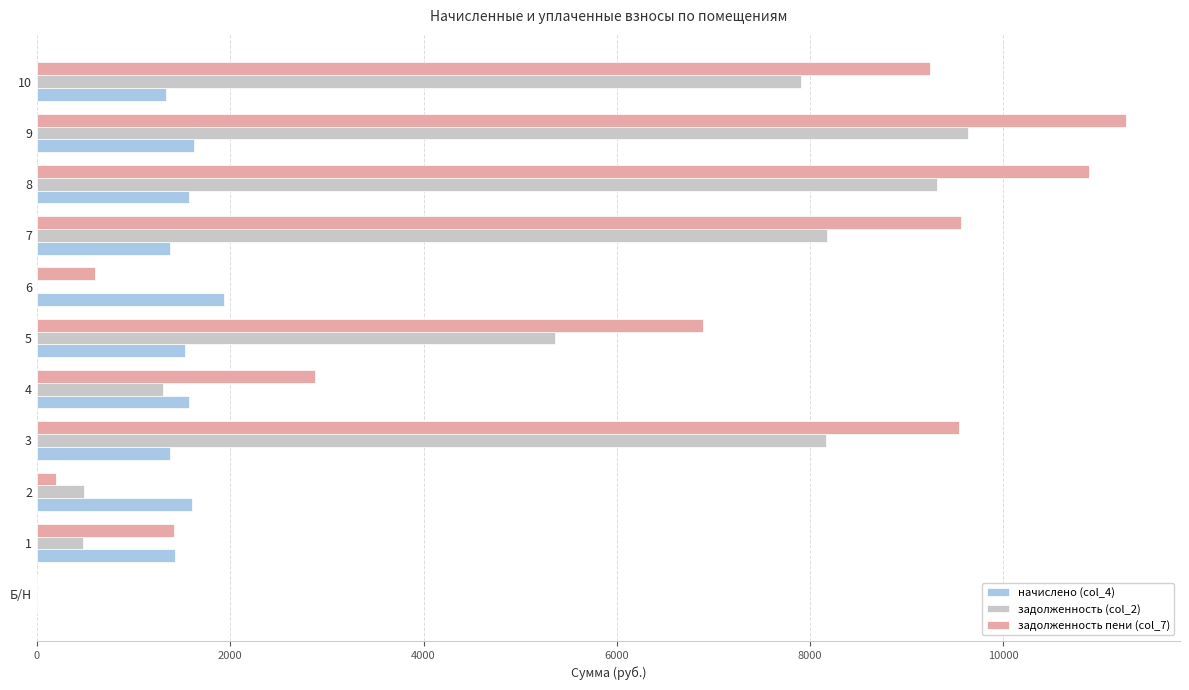

What is the sum of all задолженность пени (col_7) values?

62482.9